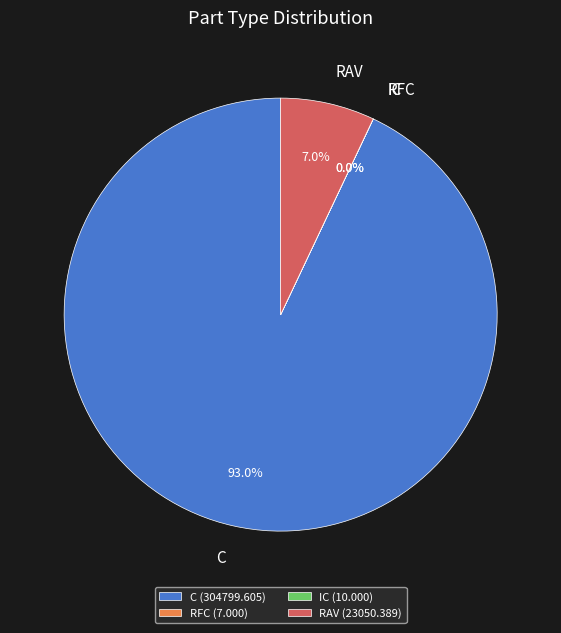

To the nearest percent, what is the average slice percentage?

25%